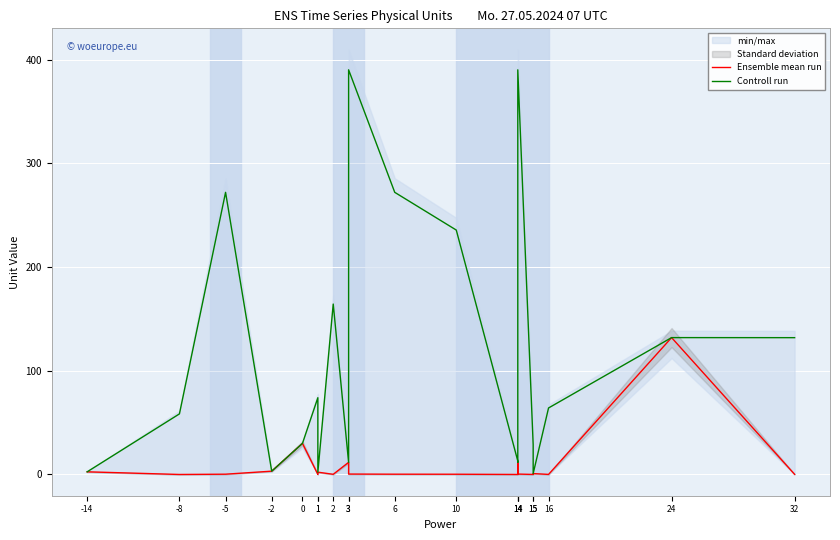

What is the sum of all Ensemble mean run values?

196.3